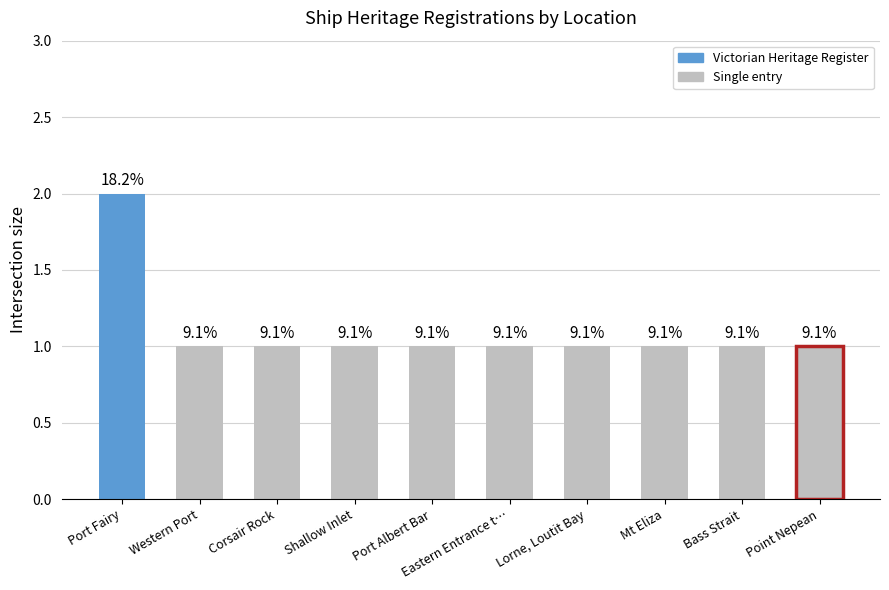

Between Port Albert Bar and Port Fairy, which is larger?

Port Fairy